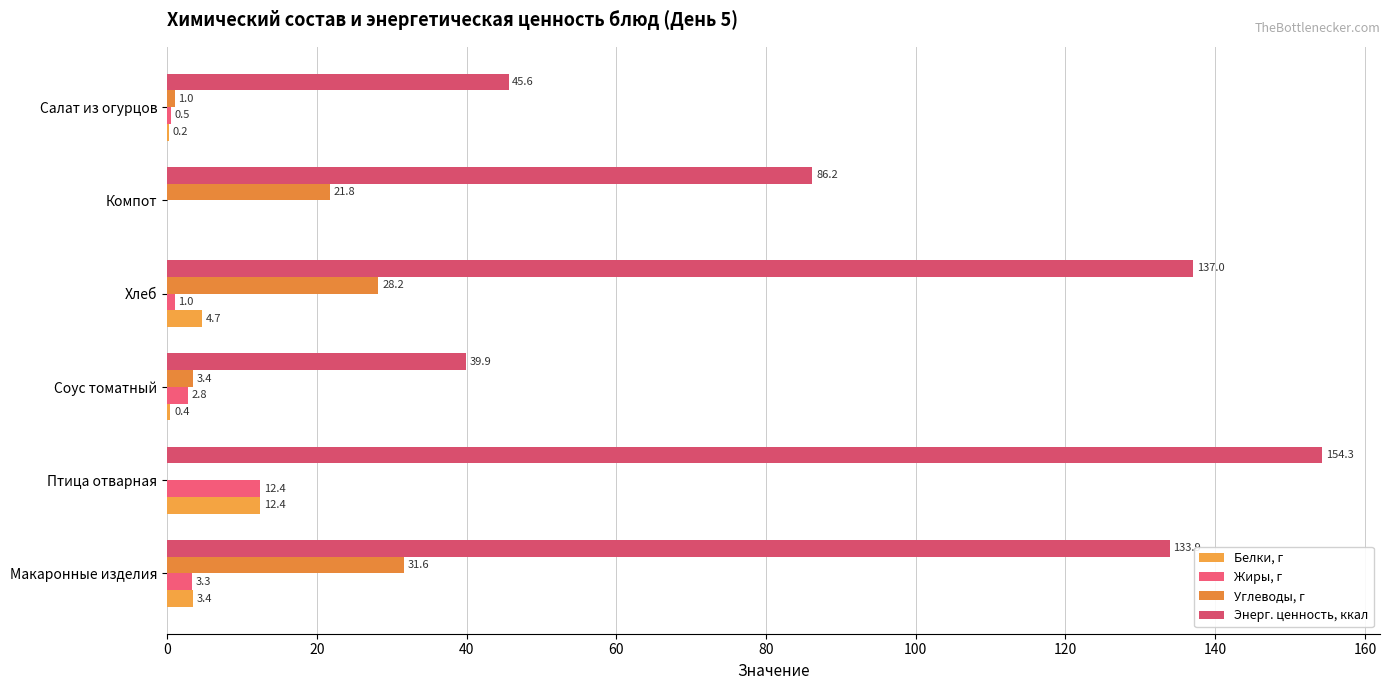

What is the value of the Энерг. ценность, ккал bar at the 6th from the left?

45.6